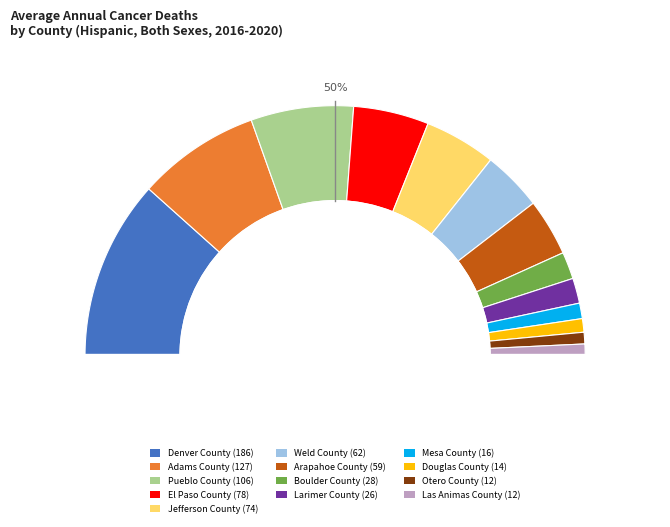

Which slice is the largest?

Denver County